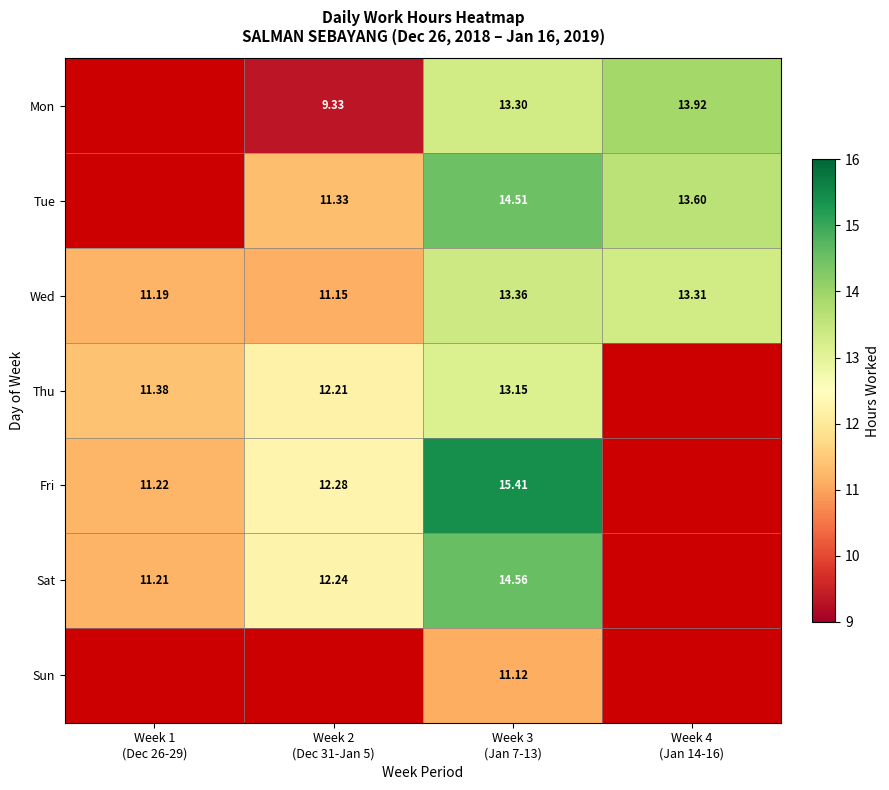

Which series has the largest total across all categories?

Wed